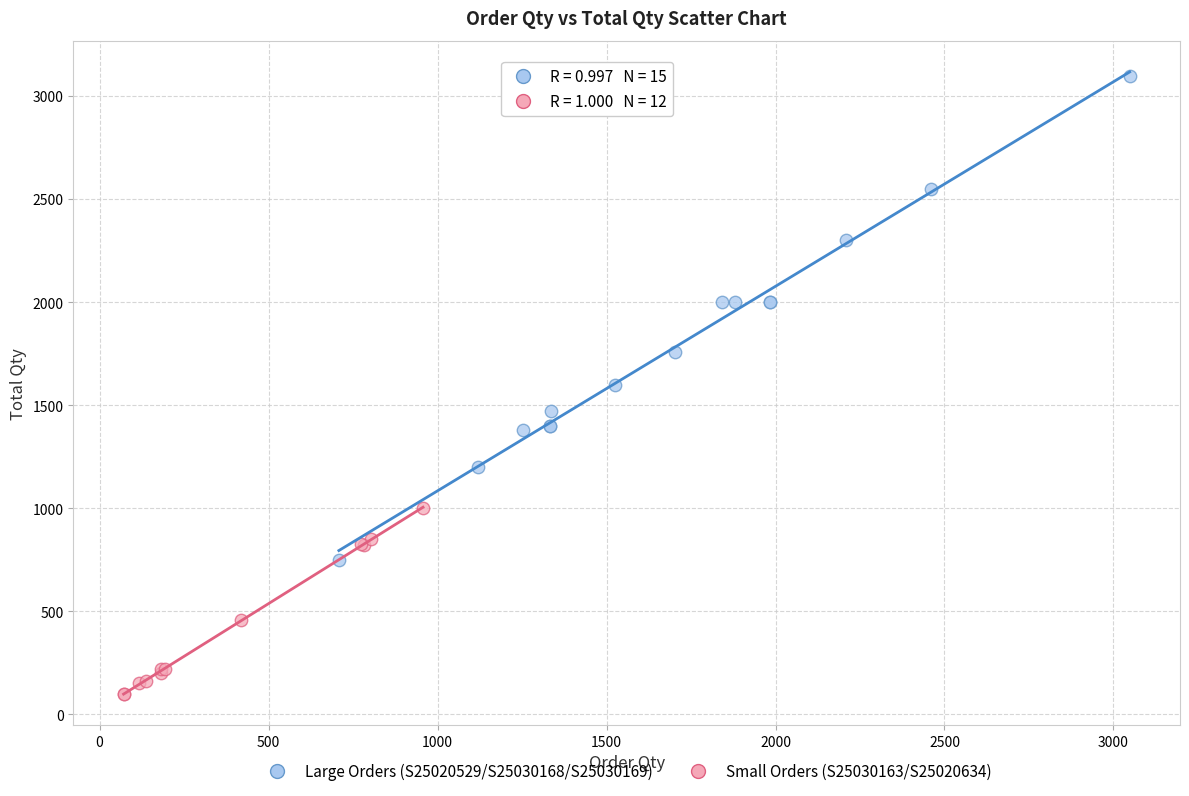

Which series has the widest spread of Y values?

Large Orders (S25020529/S25030168/S25030169)